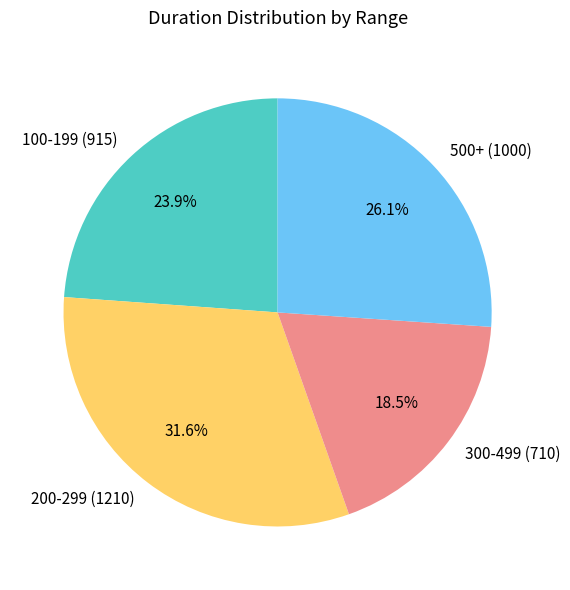

How many slices are in this pie chart?

4